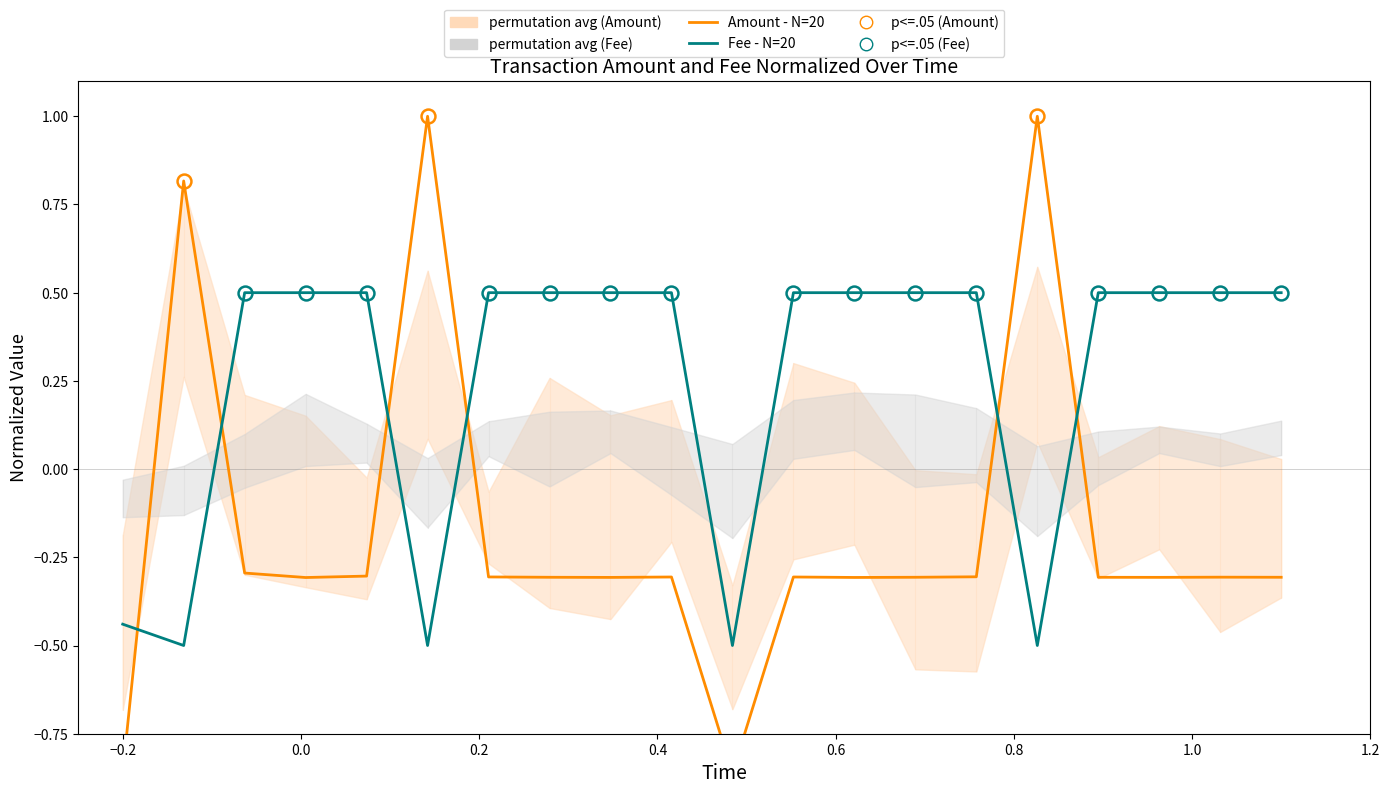

What is the total value across all series at 16?

0.2